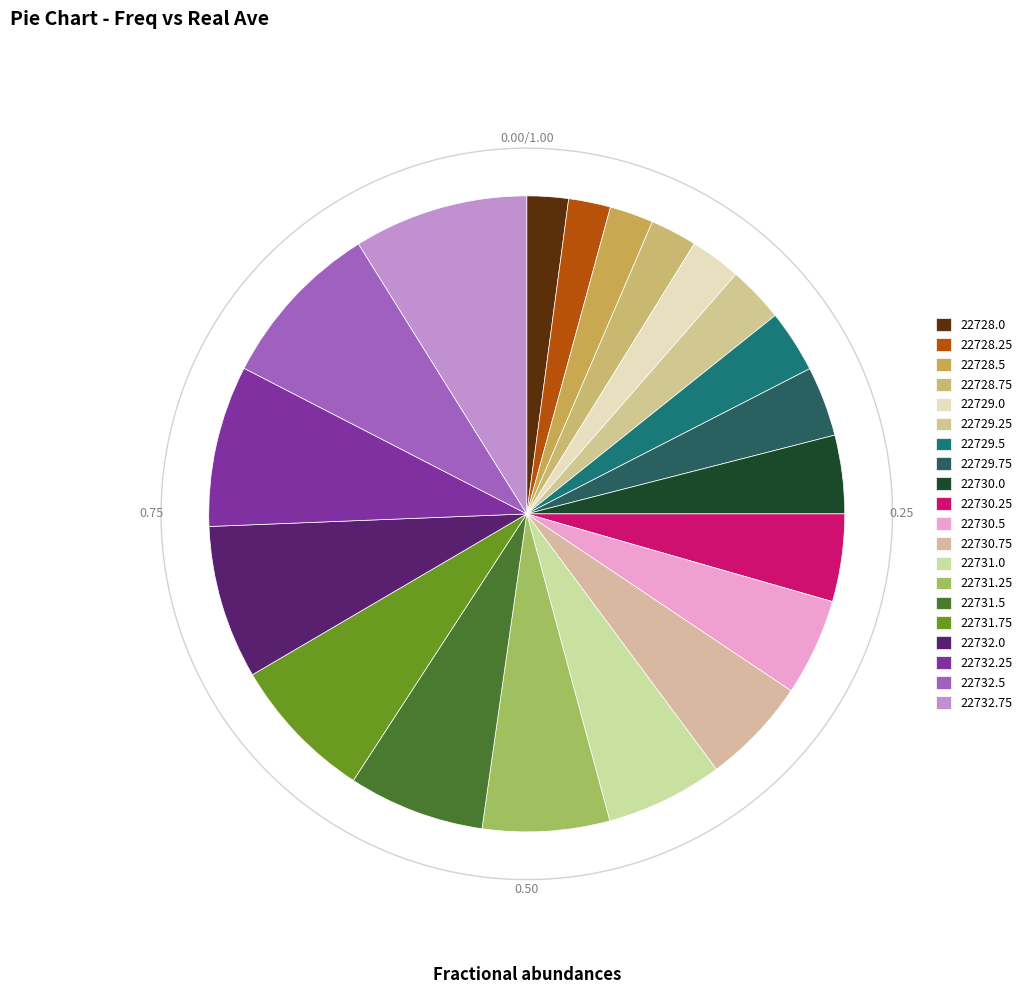

What percentage is the 22730.0 slice, to the nearest percent?

4%